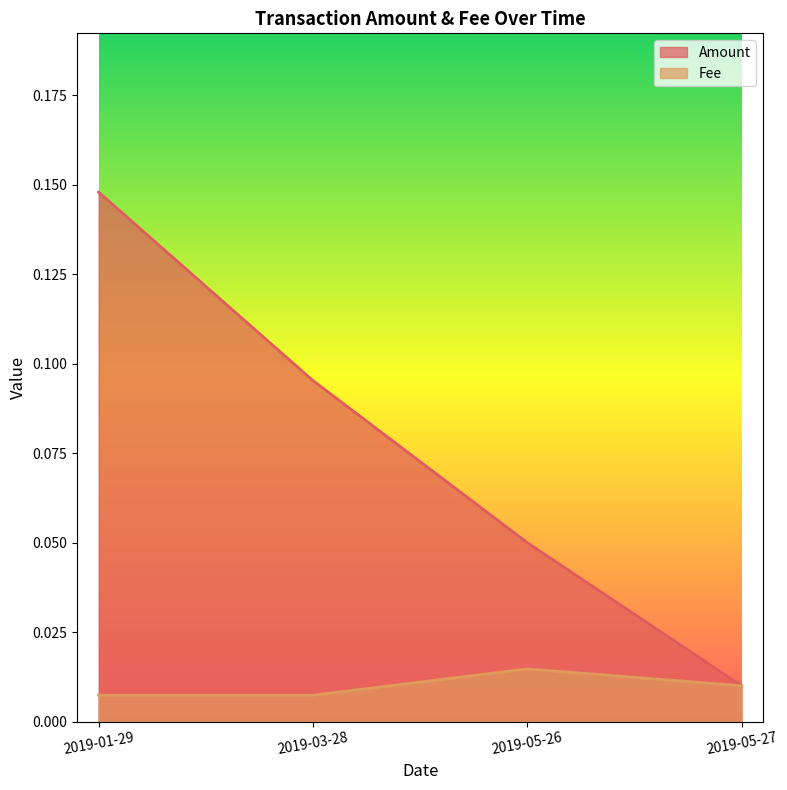

What position from the right is 2019-05-26?

2